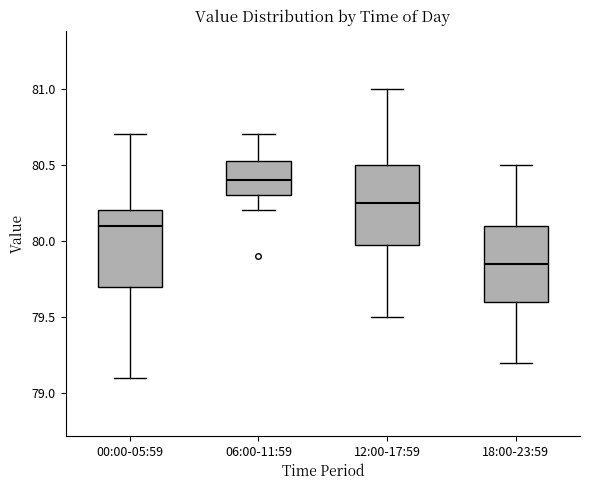

Which box's median line is the lowest?

18:00-23:59